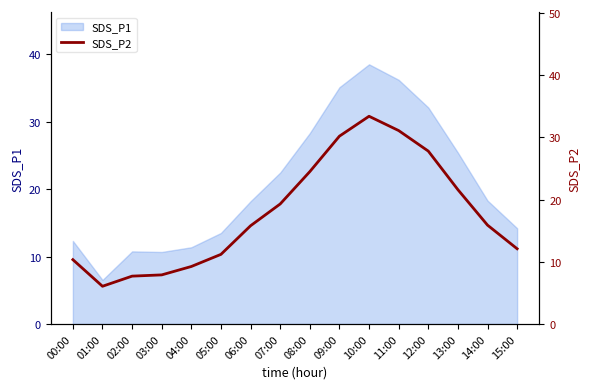

What is the sum of all values?

284.2